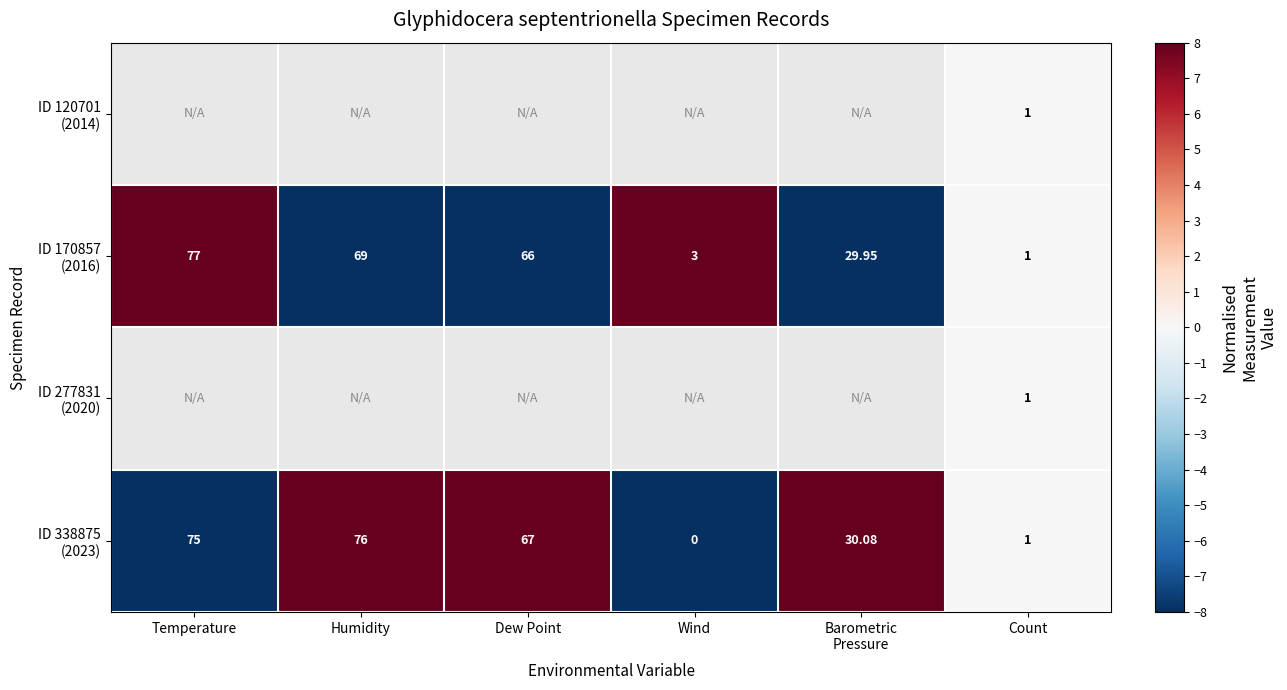

Between Humidity and Temperature, which is larger?

Temperature